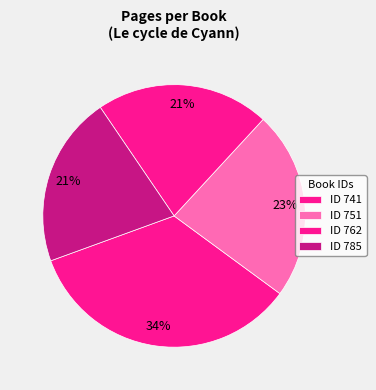

Which category has the smallest portion of the pie?

785